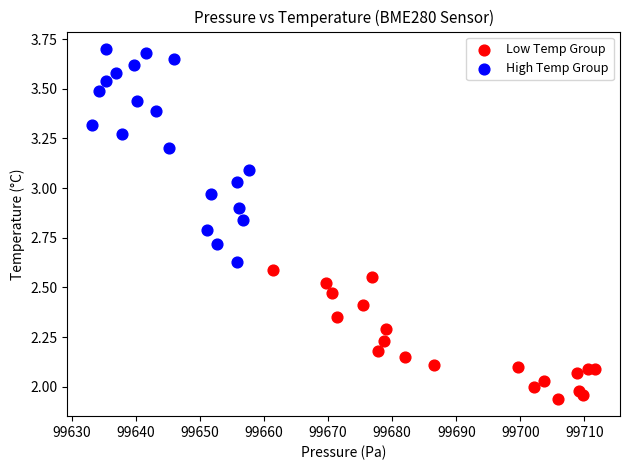

Which series contains the lowest Y value?

Low Temp Group